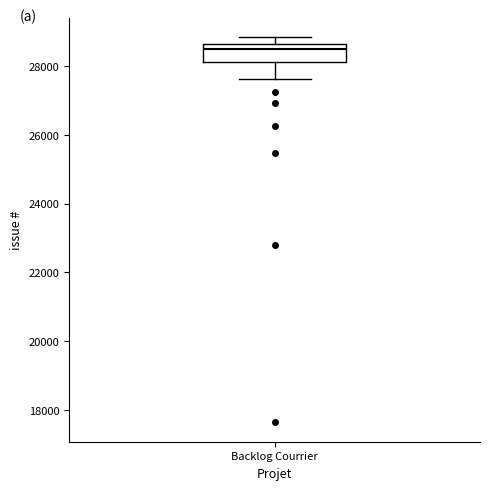

Where does the lower whisker of the box for Backlog Courrier end on the y-axis? The values are not printed on the chart, so give them approximately, as read against the axis.

27600